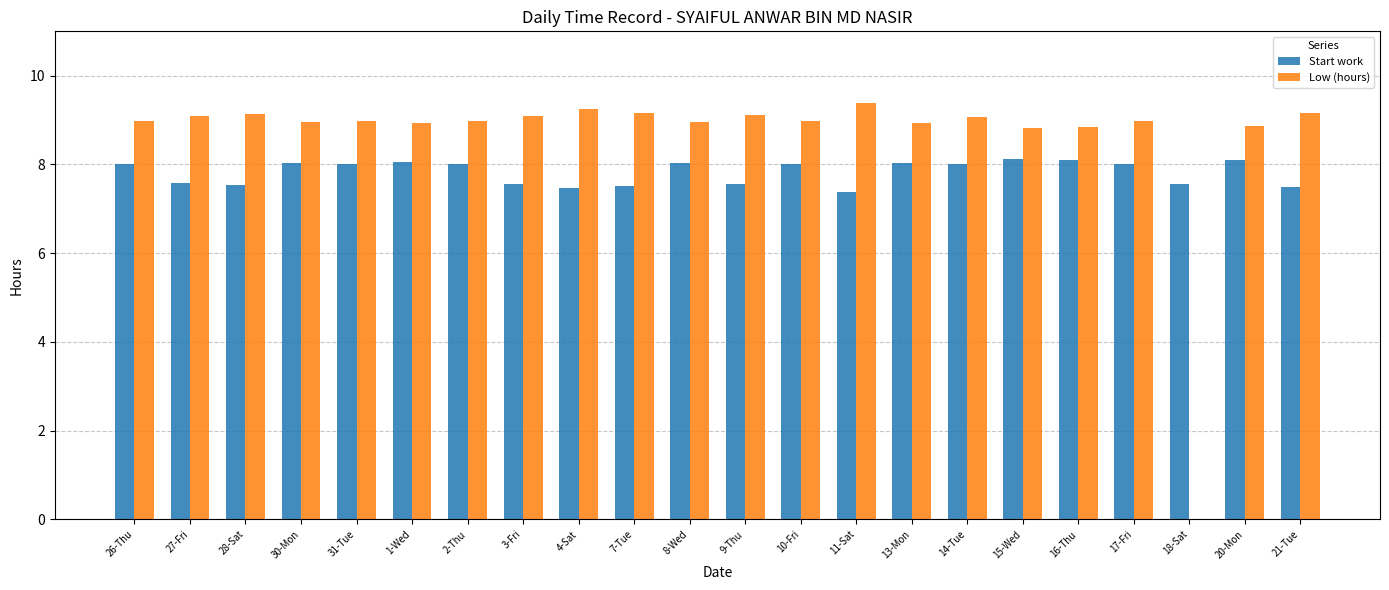

What is the sum of all Low (hours) values?

189.7